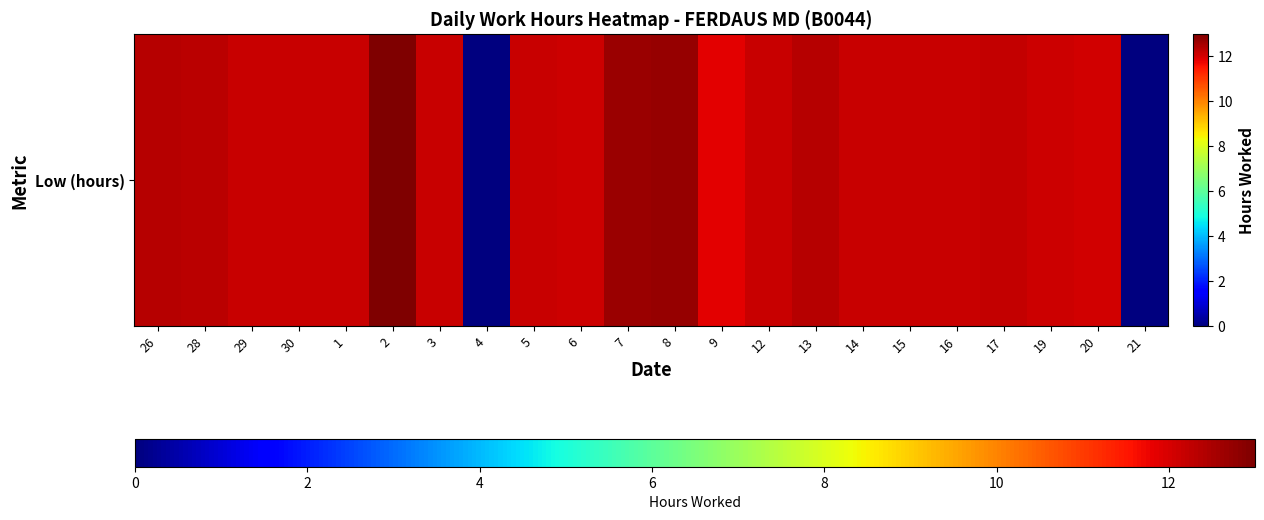

Reading left to right, extract all data points from this chart.

26=12.4	28=12.3	29=12.2	30=12.2	1=12.1	2=13.0	3=12.2	4=0.0	5=12.1	6=12.1	7=12.7	8=12.7	9=11.9	12=12.2	13=12.4	14=12.2	15=12.2	16=12.2	17=12.2	19=12.1	20=12.1	21=0.0